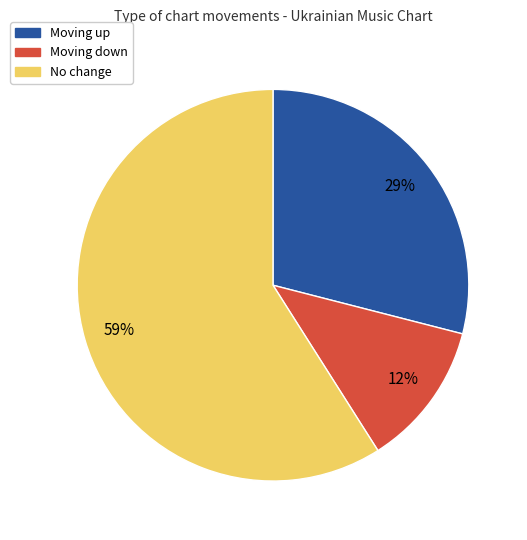

To the nearest percent, what is the average slice percentage?

33%